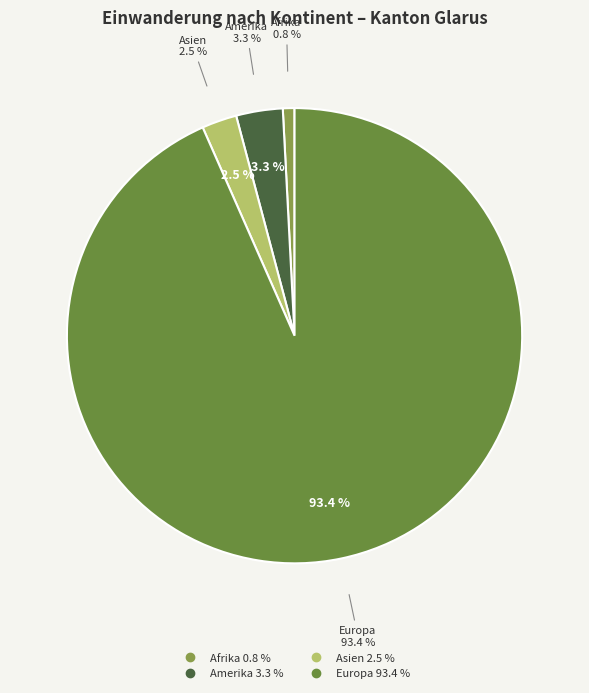

The Amerika slice represents 1% of the pie. True or false?

False